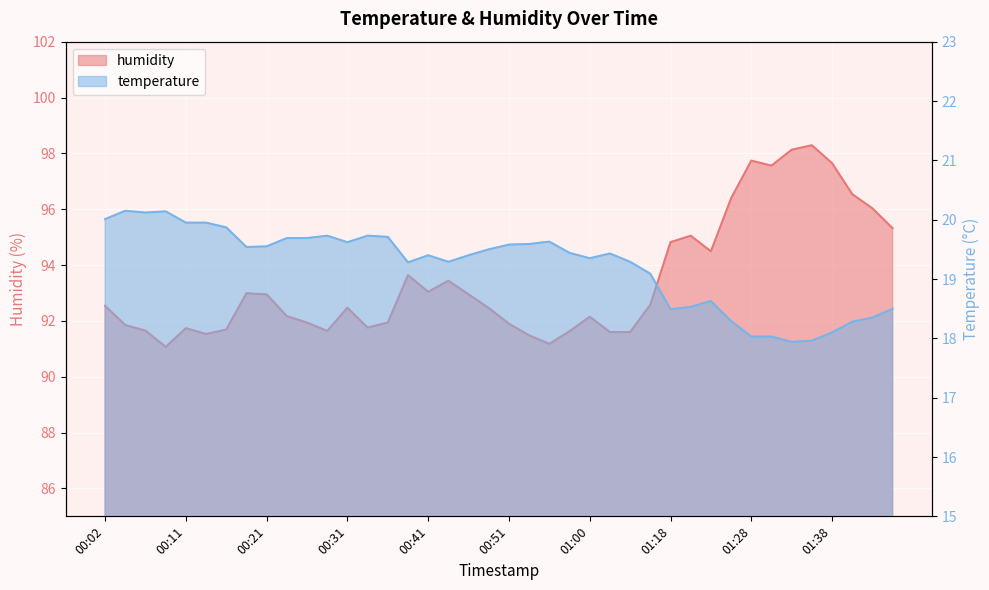

What is the greatest value displayed?

98.3